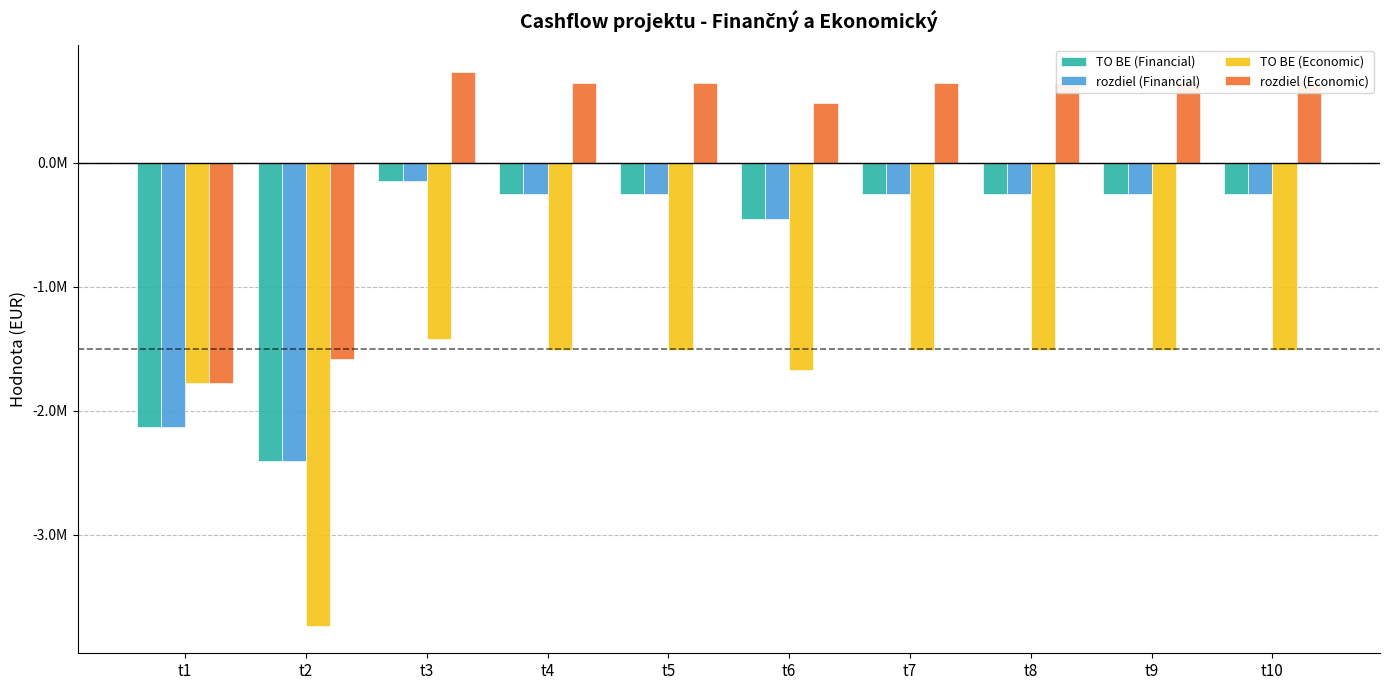

The TO BE (Economic) series shows -1773666.7 at t1. True or false?

True